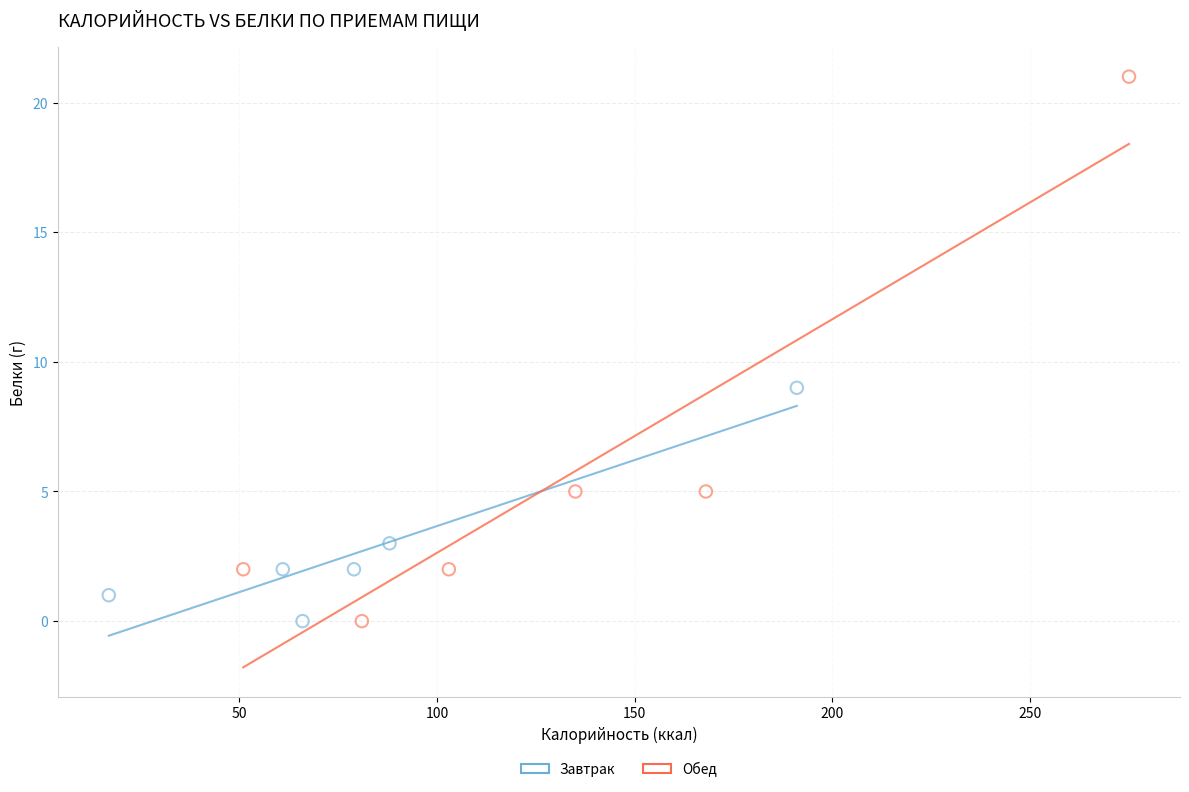

Which series reaches the maximum Y coordinate?

Обед